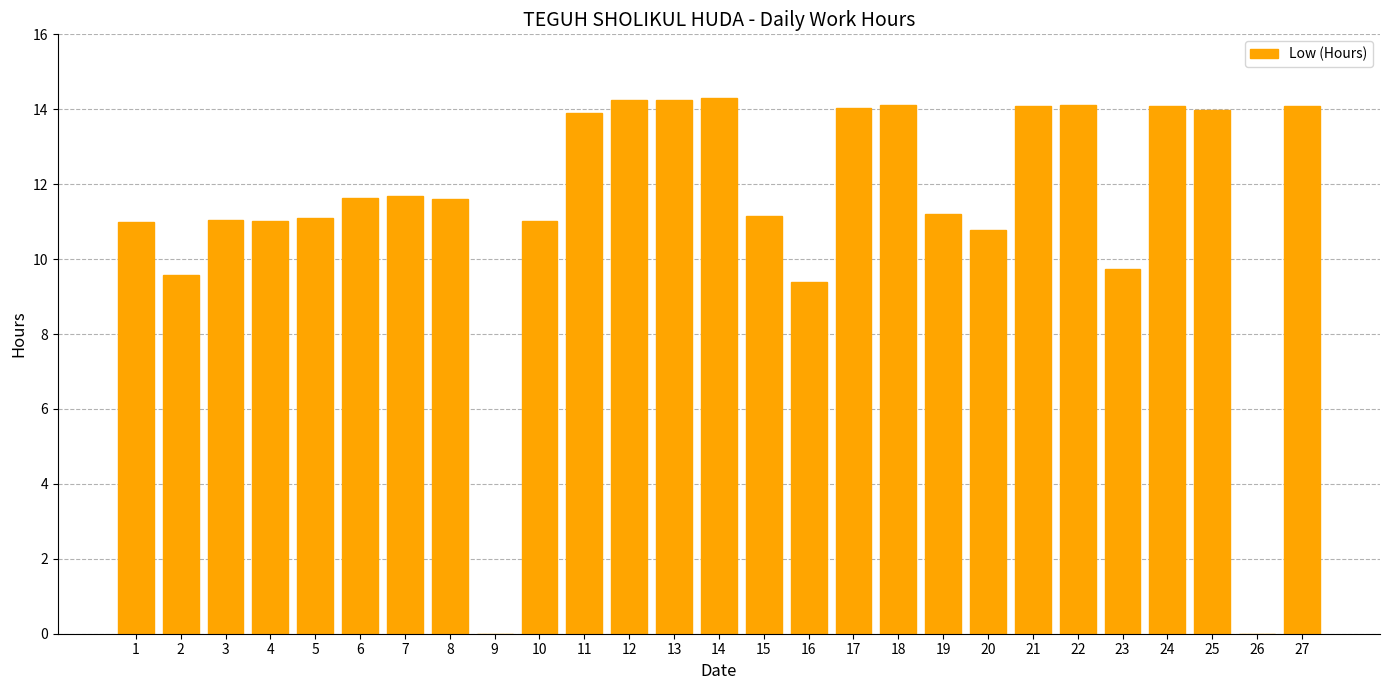

Count the number of categories in the chart.

27